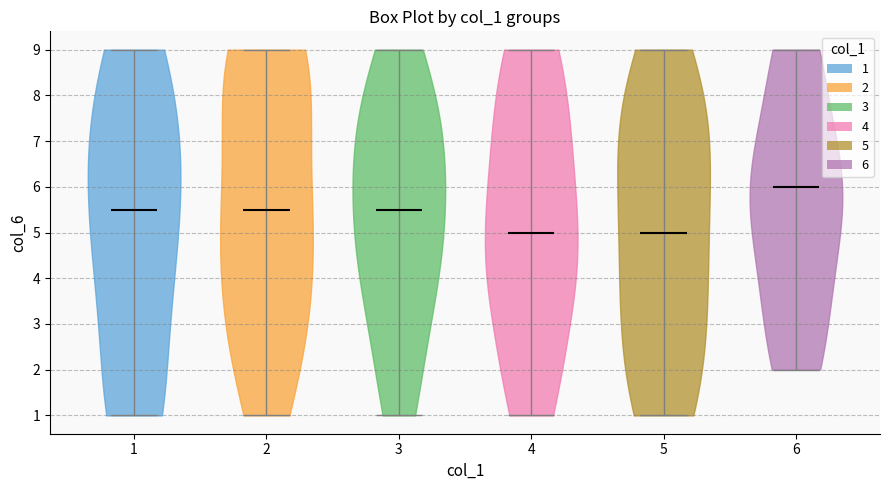

What is the highest point the violin at x = 5 reaches on the y-axis? The values are not printed on the chart, so give them approximately, as read against the axis.

9.0